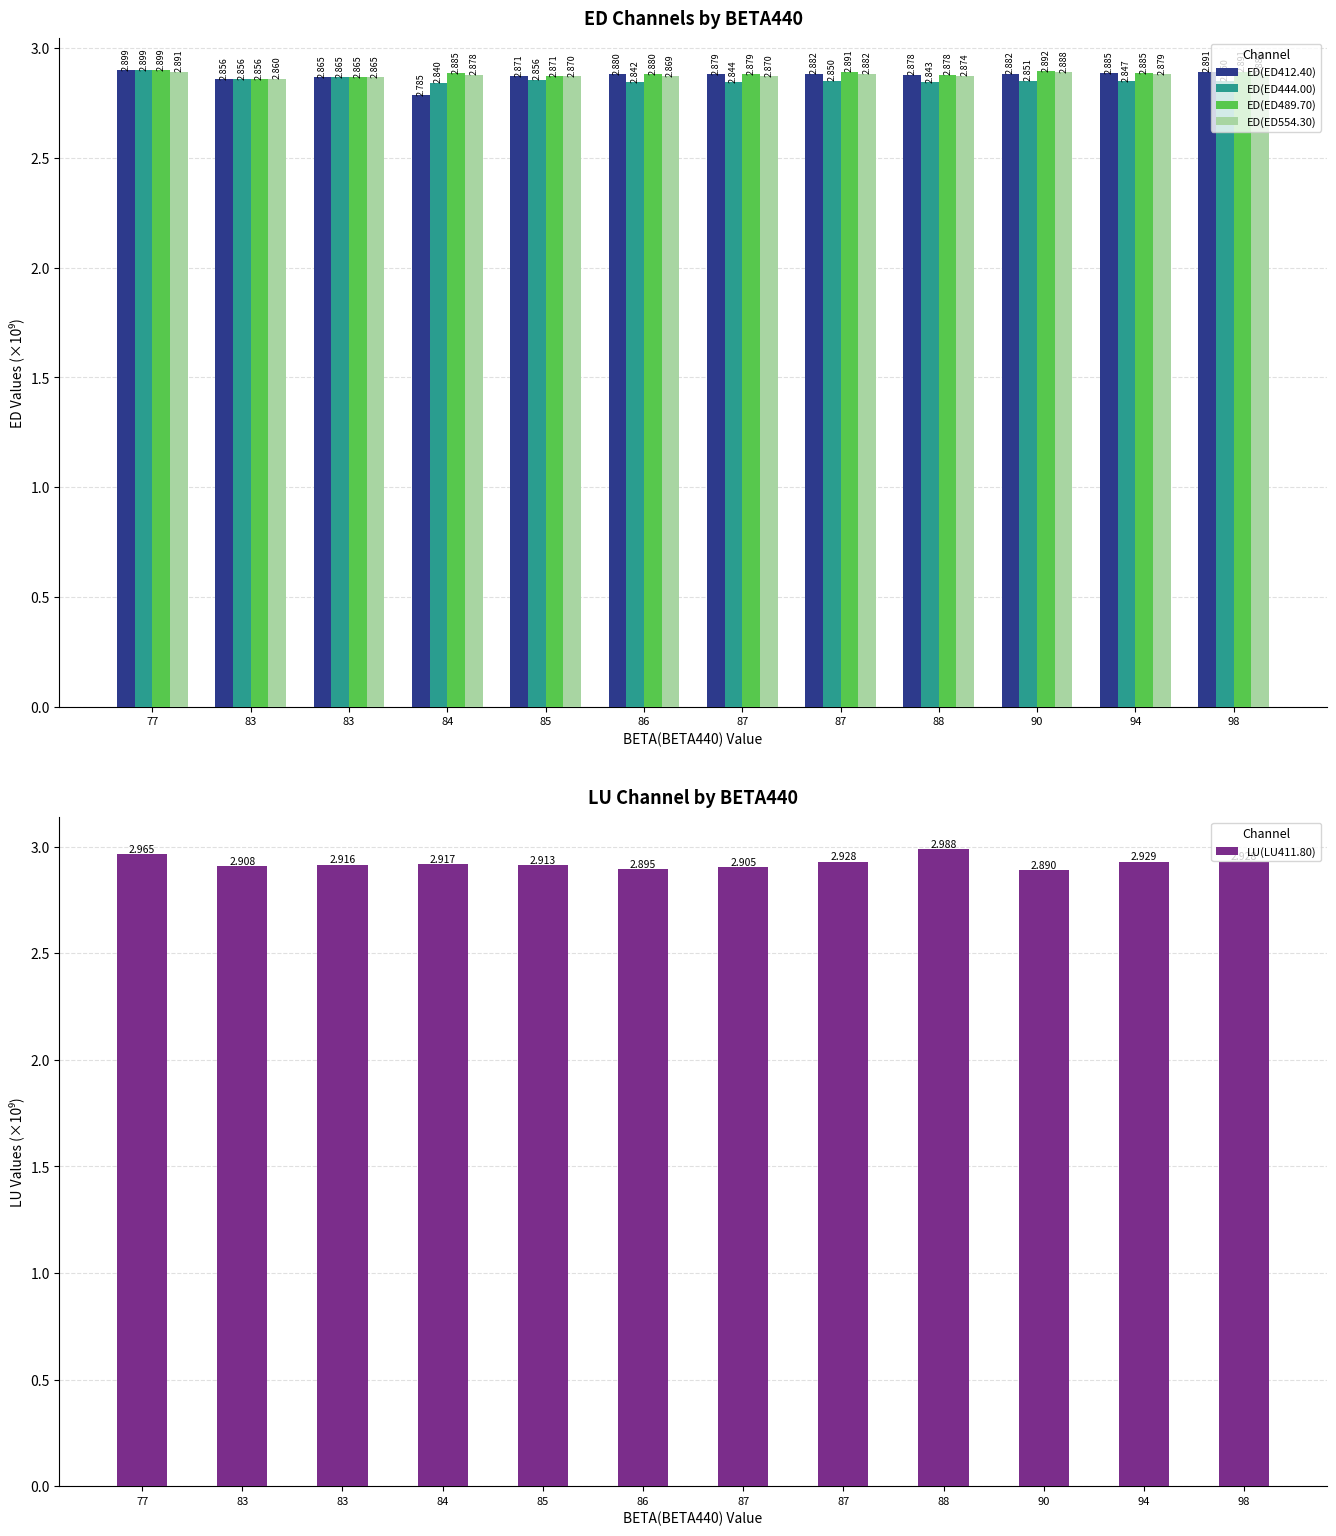

At 85, list the series in order from largest to smallest.

LU(LU411.80), ED(ED412.40), ED(ED489.70), ED(ED554.30), ED(ED444.00)